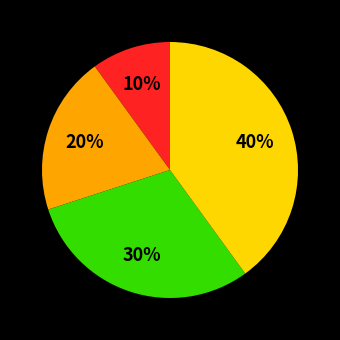

Is there a majority slice in this chart?

No